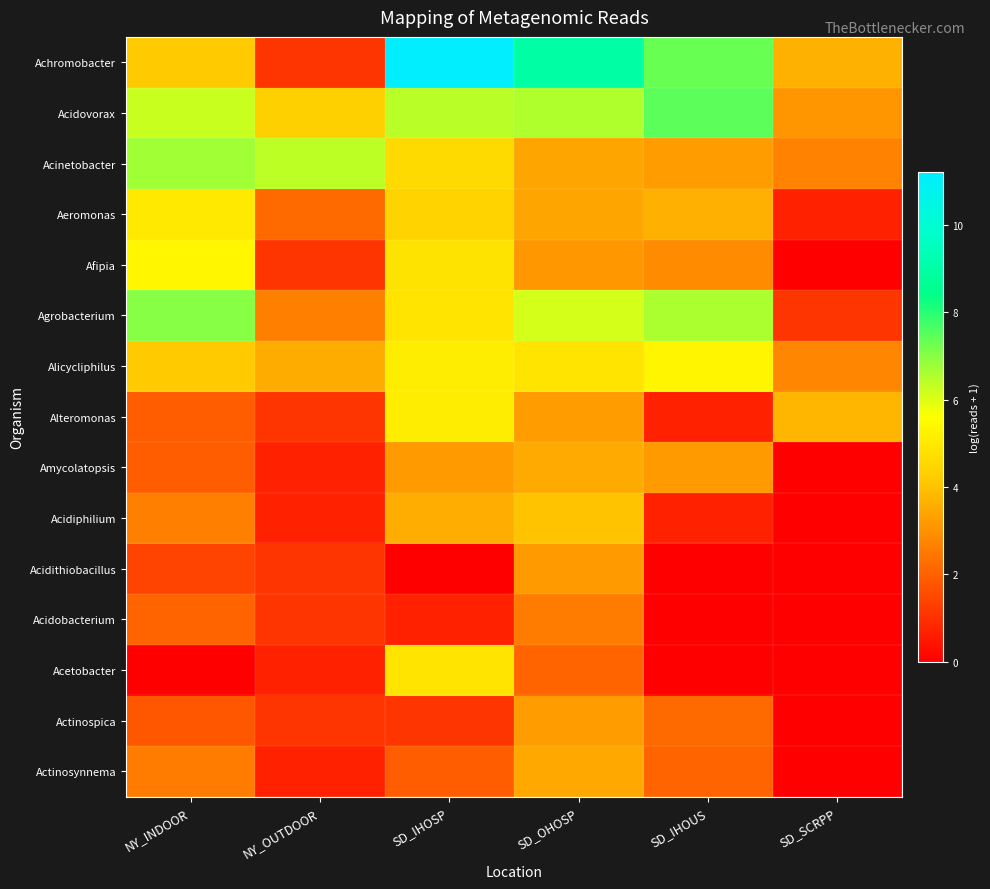

Reading left to right, what are all the values shown in this chart?

Achromobacter: NY_INDOOR=4.2	NY_OUTDOOR=1.1	SD_IHOSP=11.2	SD_OHOSP=9.0	SD_IHOUS=7.3	SD_SCRPP=3.7
Acidovorax: NY_INDOOR=6.2	NY_OUTDOOR=4.3	SD_IHOSP=6.4	SD_OHOSP=6.5	SD_IHOUS=7.5	SD_SCRPP=3.1
Acinetobacter: NY_INDOOR=6.7	NY_OUTDOOR=6.4	SD_IHOSP=4.6	SD_OHOSP=3.4	SD_IHOUS=3.3	SD_SCRPP=2.7
Aeromonas: NY_INDOOR=5.0	NY_OUTDOOR=2.2	SD_IHOSP=4.4	SD_OHOSP=3.4	SD_IHOUS=3.6	SD_SCRPP=0.7
Afipia: NY_INDOOR=5.4	NY_OUTDOOR=1.1	SD_IHOSP=4.9	SD_OHOSP=3.1	SD_IHOUS=2.9	SD_SCRPP=0.0
Agrobacterium: NY_INDOOR=7.0	NY_OUTDOOR=2.6	SD_IHOSP=4.9	SD_OHOSP=6.1	SD_IHOUS=6.6	SD_SCRPP=1.1
Alicycliphilus: NY_INDOOR=4.2	NY_OUTDOOR=3.6	SD_IHOSP=5.1	SD_OHOSP=4.9	SD_IHOUS=5.3	SD_SCRPP=2.8
Alteromonas: NY_INDOOR=1.9	NY_OUTDOOR=1.1	SD_IHOSP=5.1	SD_OHOSP=3.3	SD_IHOUS=0.7	SD_SCRPP=3.8
Amycolatopsis: NY_INDOOR=1.9	NY_OUTDOOR=0.7	SD_IHOSP=3.2	SD_OHOSP=3.5	SD_IHOUS=3.2	SD_SCRPP=0.0
Acidiphilium: NY_INDOOR=2.6	NY_OUTDOOR=0.7	SD_IHOSP=3.6	SD_OHOSP=4.0	SD_IHOUS=0.7	SD_SCRPP=0.0
Acidithiobacillus: NY_INDOOR=1.4	NY_OUTDOOR=1.1	SD_IHOSP=0.0	SD_OHOSP=3.2	SD_IHOUS=0.0	SD_SCRPP=0.0
Acidobacterium: NY_INDOOR=2.1	NY_OUTDOOR=1.1	SD_IHOSP=0.7	SD_OHOSP=2.6	SD_IHOUS=0.0	SD_SCRPP=0.0
Acetobacter: NY_INDOOR=0.0	NY_OUTDOOR=0.7	SD_IHOSP=4.9	SD_OHOSP=2.1	SD_IHOUS=0.0	SD_SCRPP=0.0
Actinospica: NY_INDOOR=1.8	NY_OUTDOOR=1.1	SD_IHOSP=1.1	SD_OHOSP=3.3	SD_IHOUS=2.2	SD_SCRPP=0.0
Actinosynnema: NY_INDOOR=2.6	NY_OUTDOOR=0.7	SD_IHOSP=1.9	SD_OHOSP=3.5	SD_IHOUS=2.1	SD_SCRPP=0.0